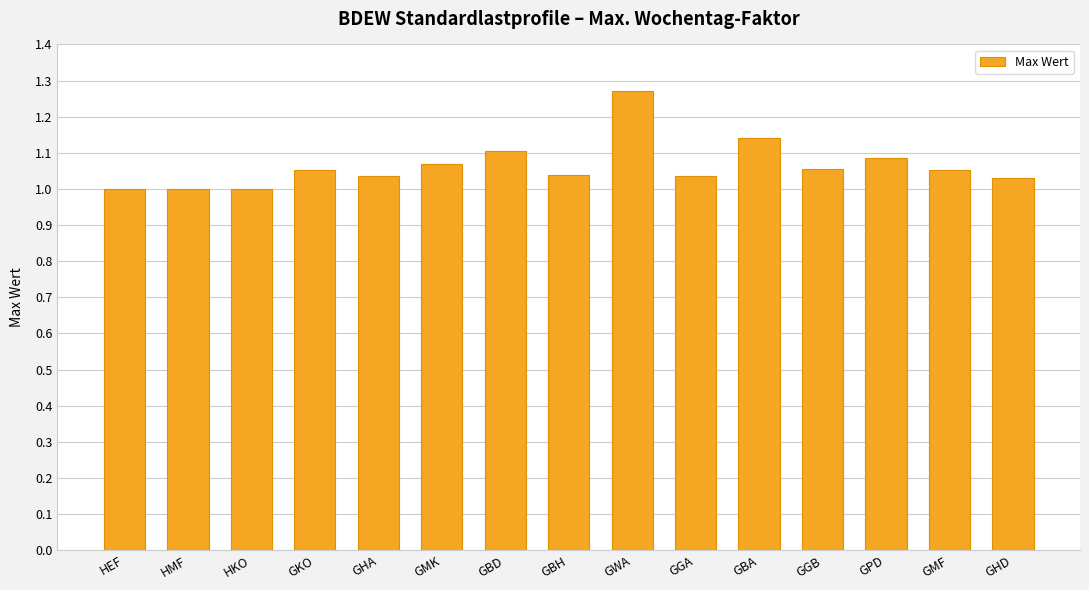

What is the change in value from GHA to GWA?

+0.2